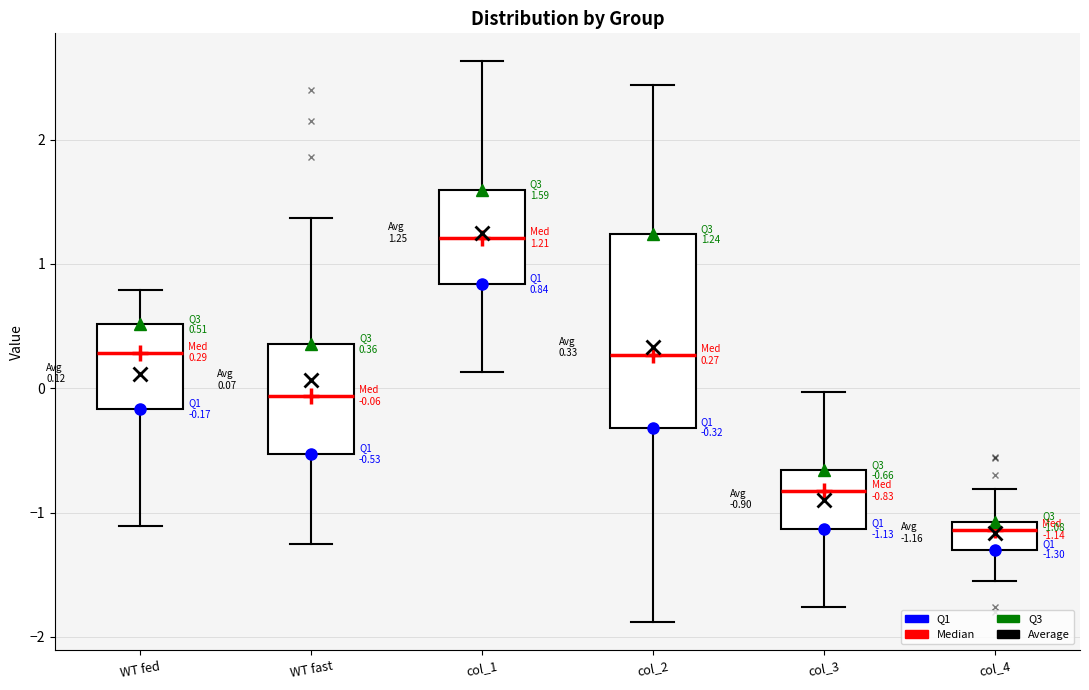

Which box is the tallest, from its lower edge to its upper edge?

col_2